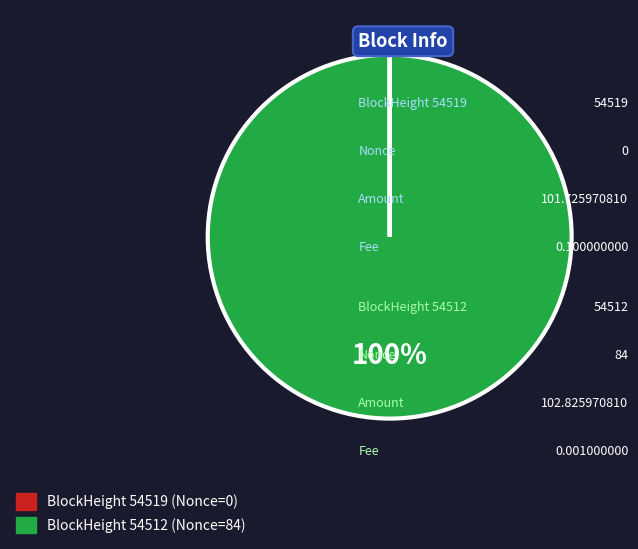

To the nearest percent, what is the difference between the largest and smallest slice percentages?

100%